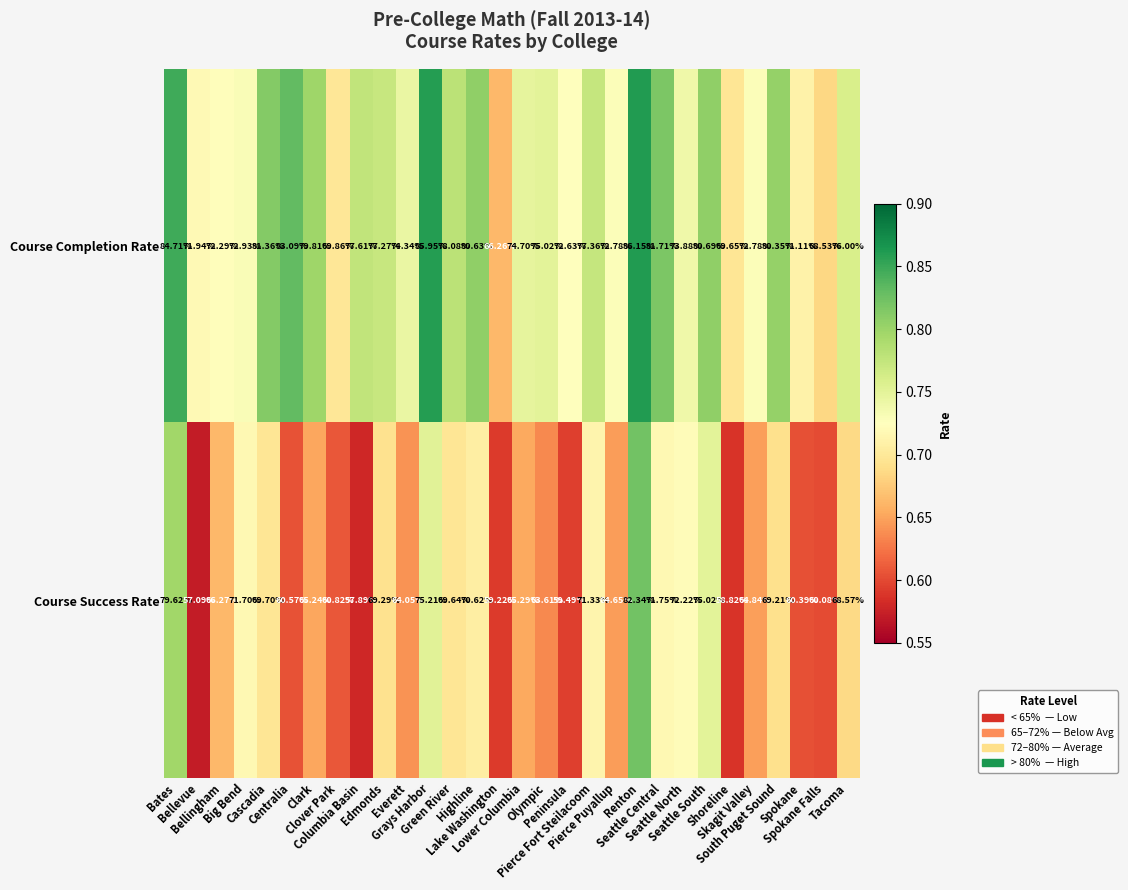

Which series has the largest total across all categories?

Course Completion Rate